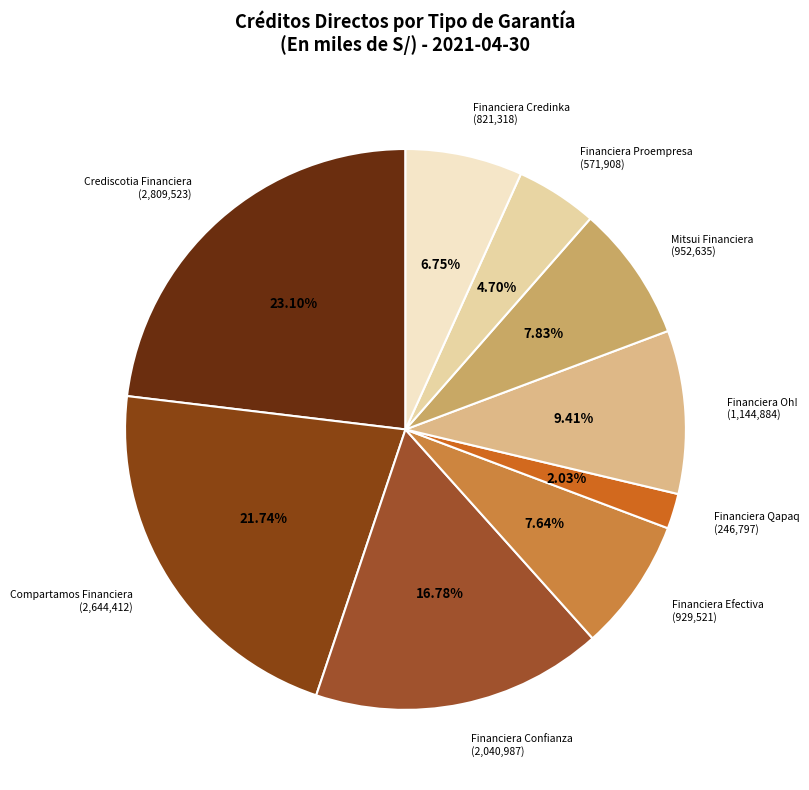

What is the smallest slice in the pie chart?

Financiera Qapaq